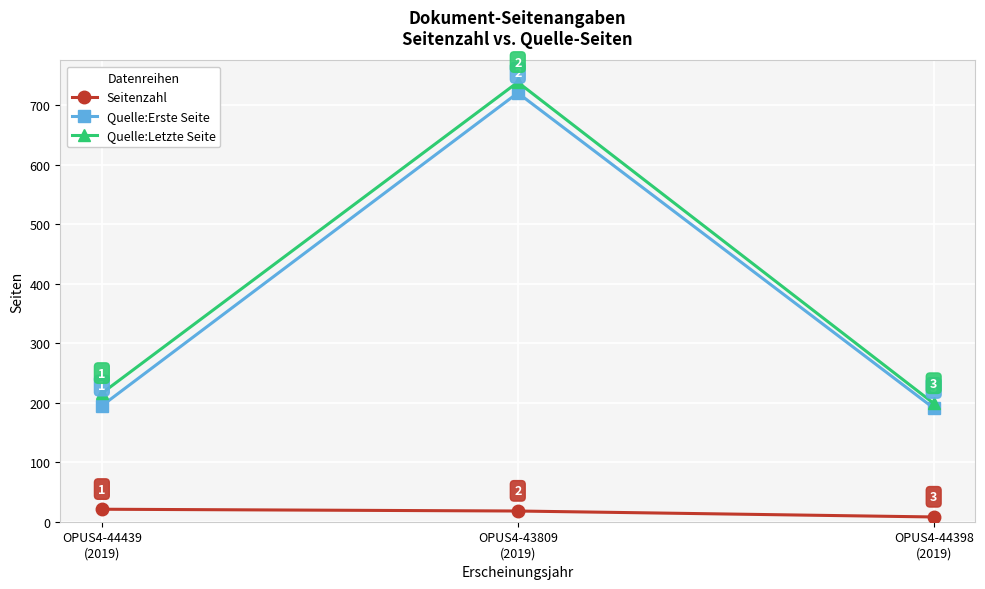

Reading left to right, what are all the values shown in this chart?

Seitenzahl: 21	18	8
Quelle:Erste Seite: 195	721	191
Quelle:Letzte Seite: 216	739	199